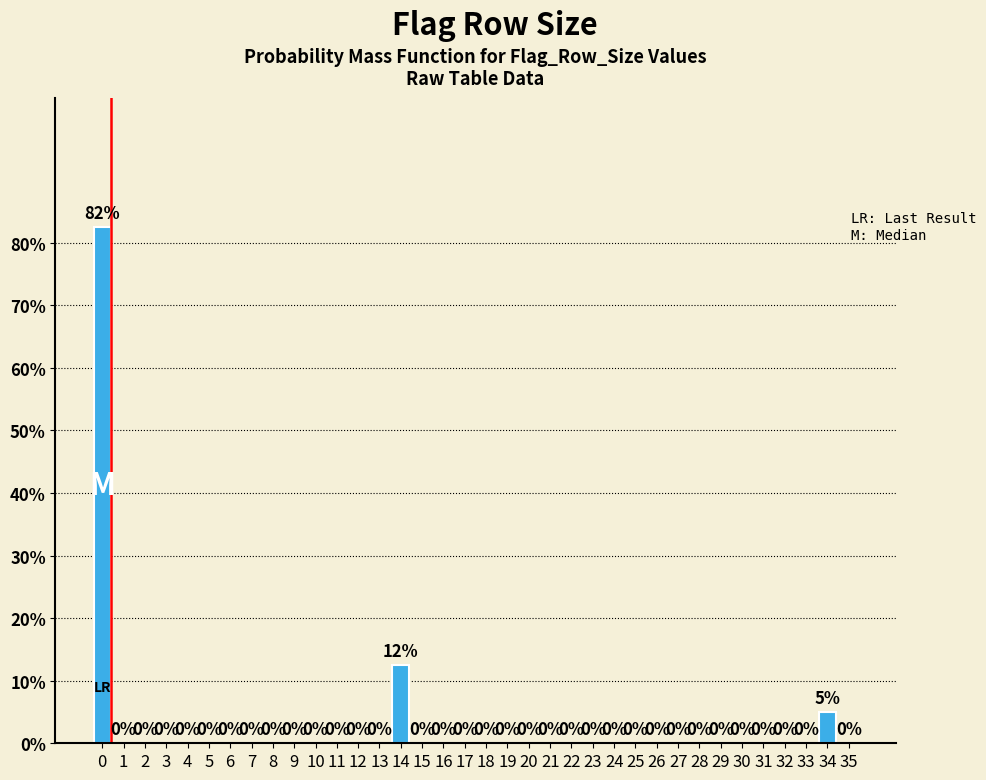

True or false: the data shows 5.0 at 34.

True